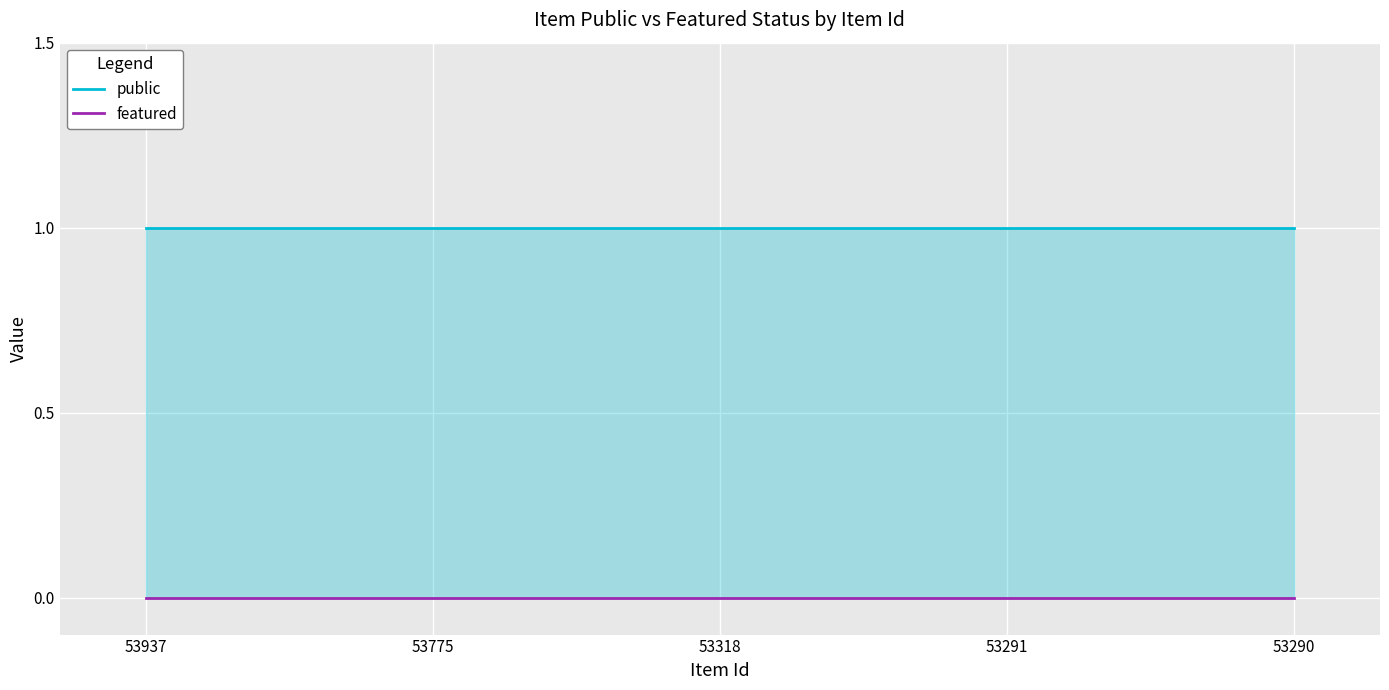

List the labels in order of public value, smallest first.

53937, 53775, 53318, 53291, 53290